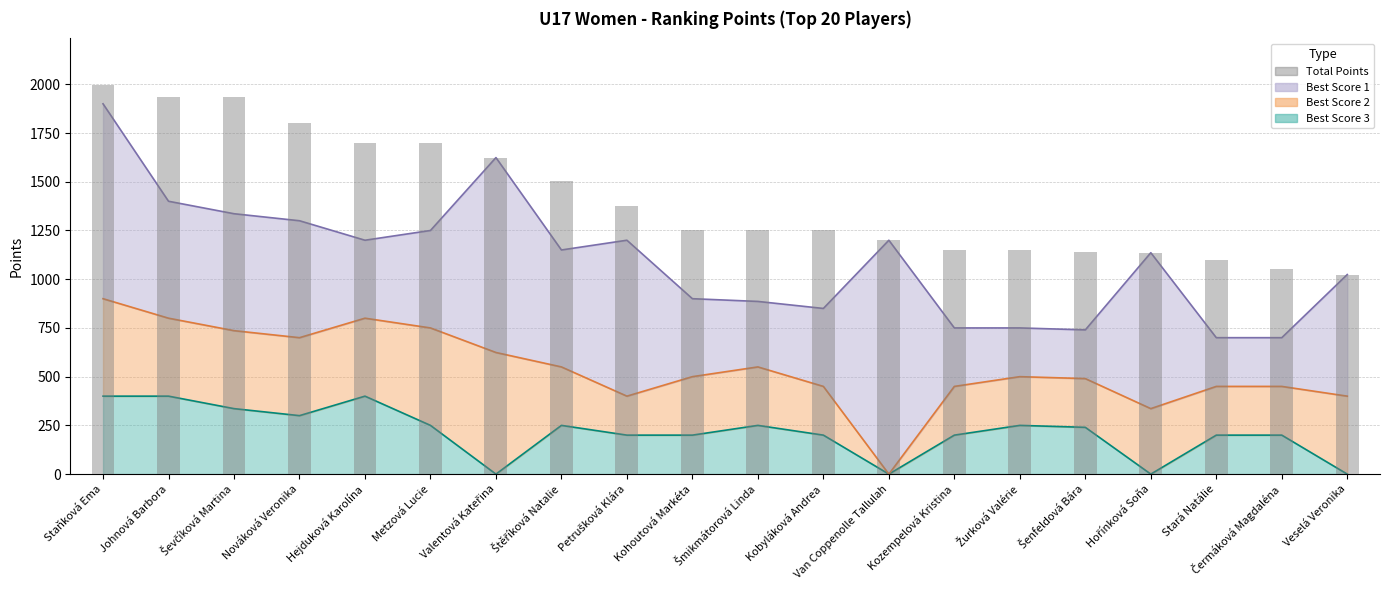

Between Valentová Kateřina and Johnová Barbora, which is larger?

Johnová Barbora